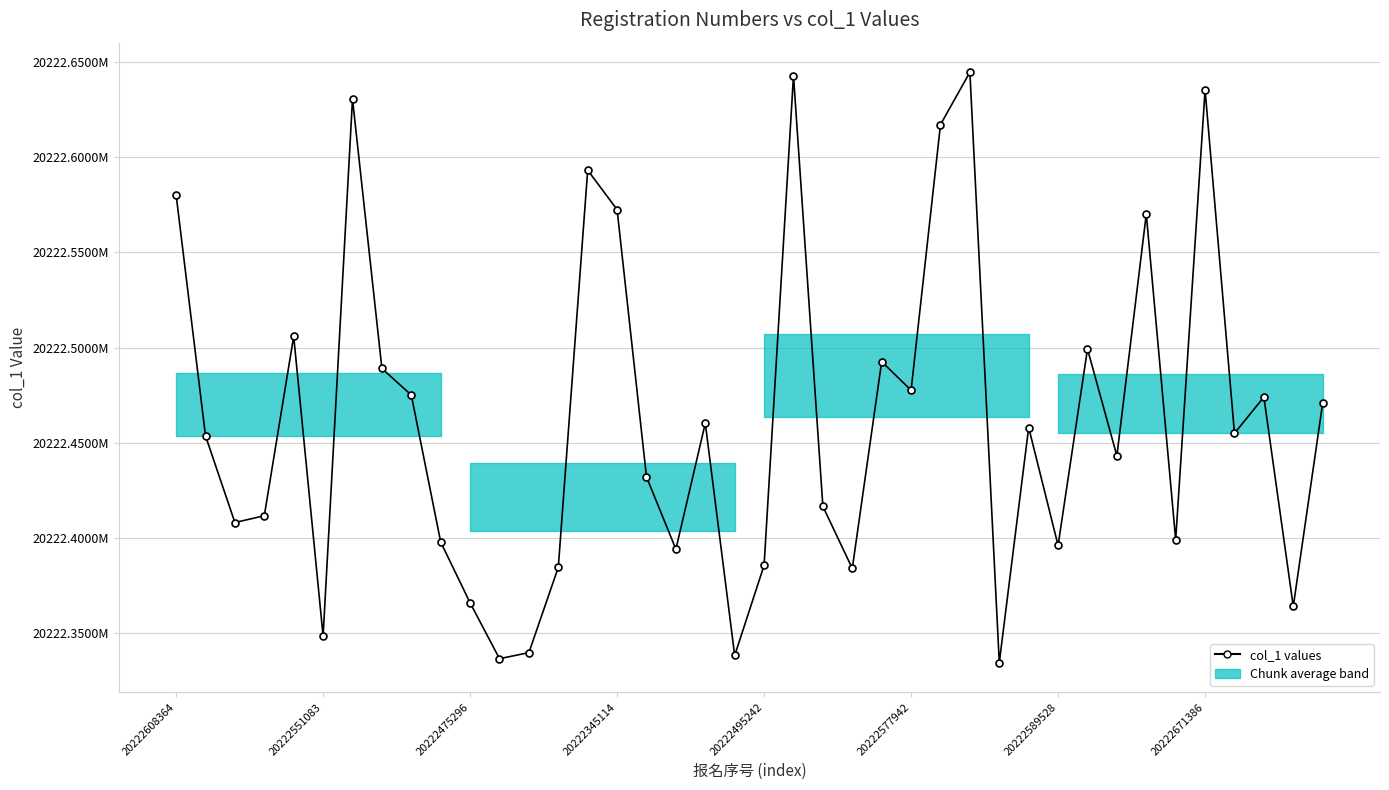

At which category does the chart reach its minimum across all series?

28